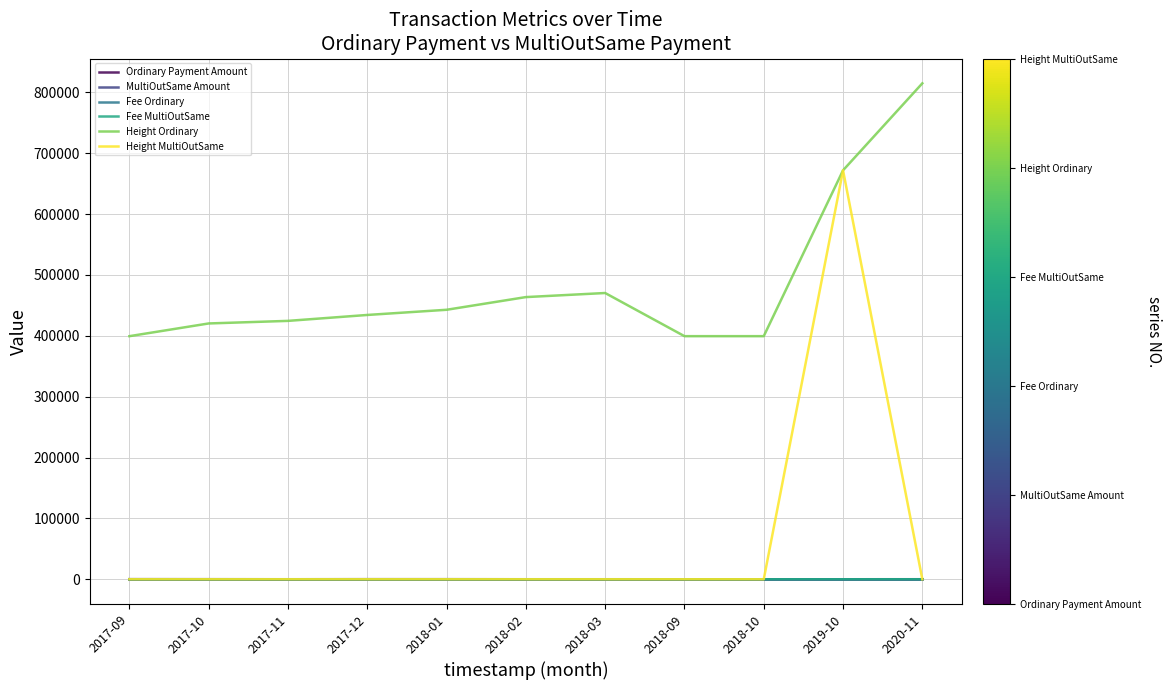

The Height MultiOutSame series shows 0.0 at 2018-09. True or false?

True